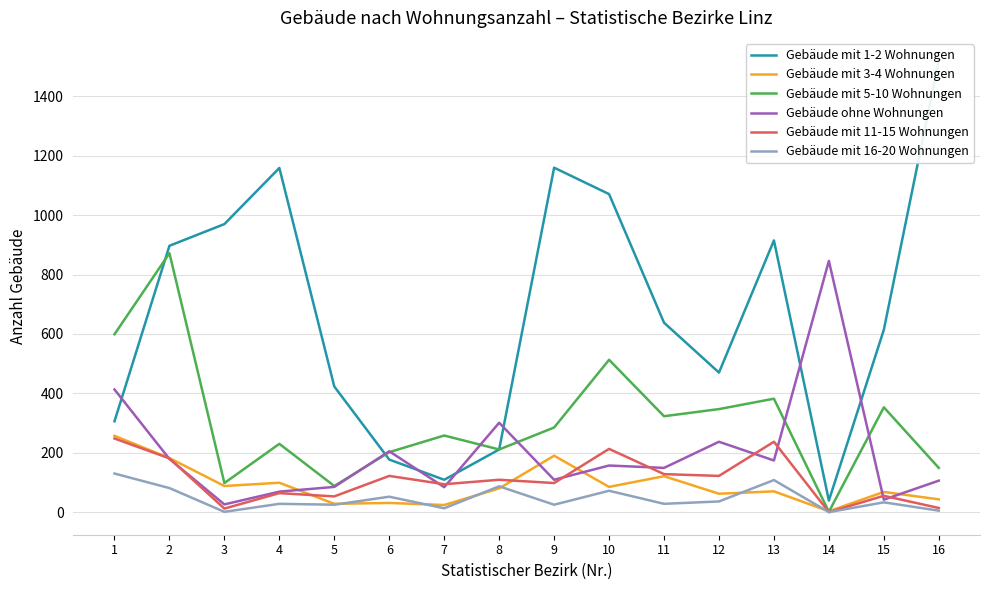

What is the difference between the highest and lowest values at 15?

581